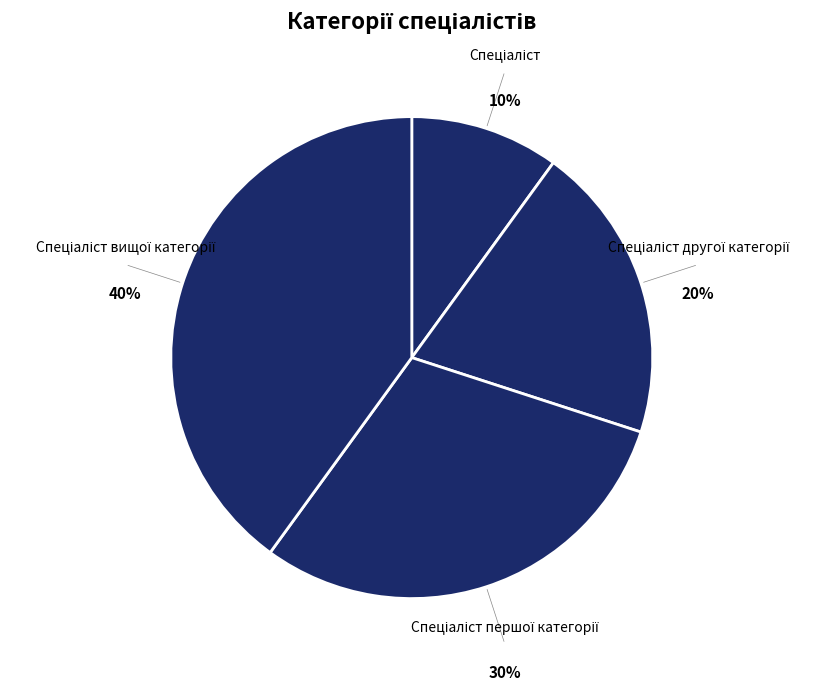

Count the number of slices in the pie.

4